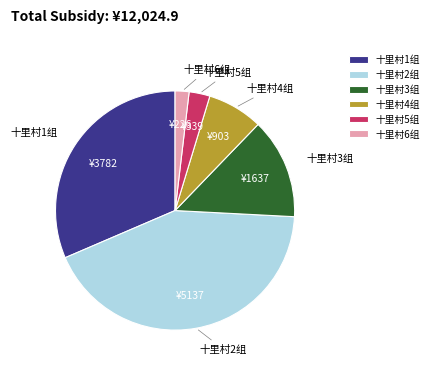

Is it true that 十里村4组 is 2% of the pie?

False